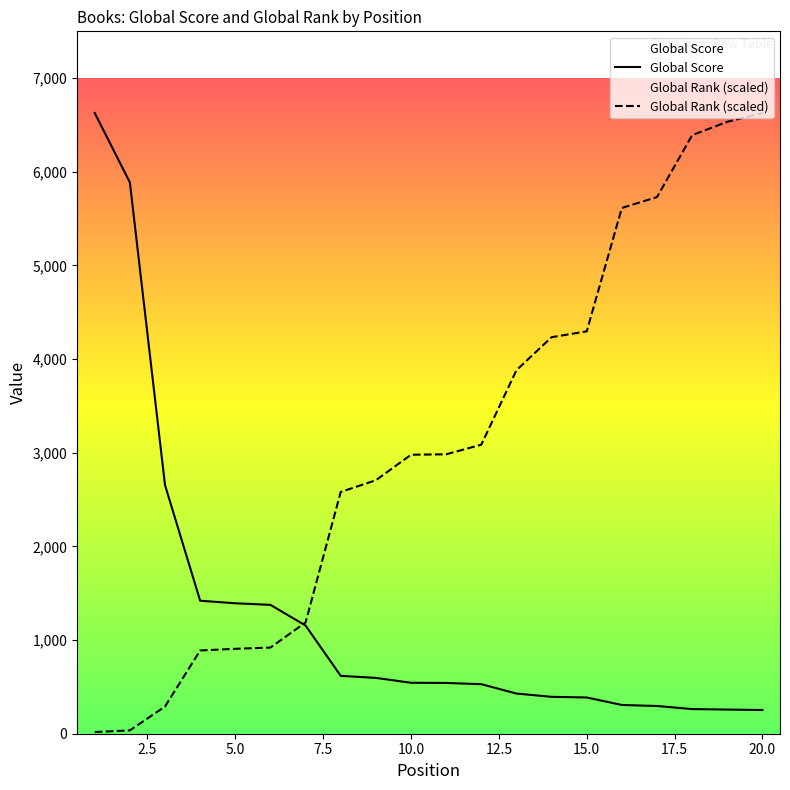

Which series has the largest range (max minus min)?

Global Rank (scaled)